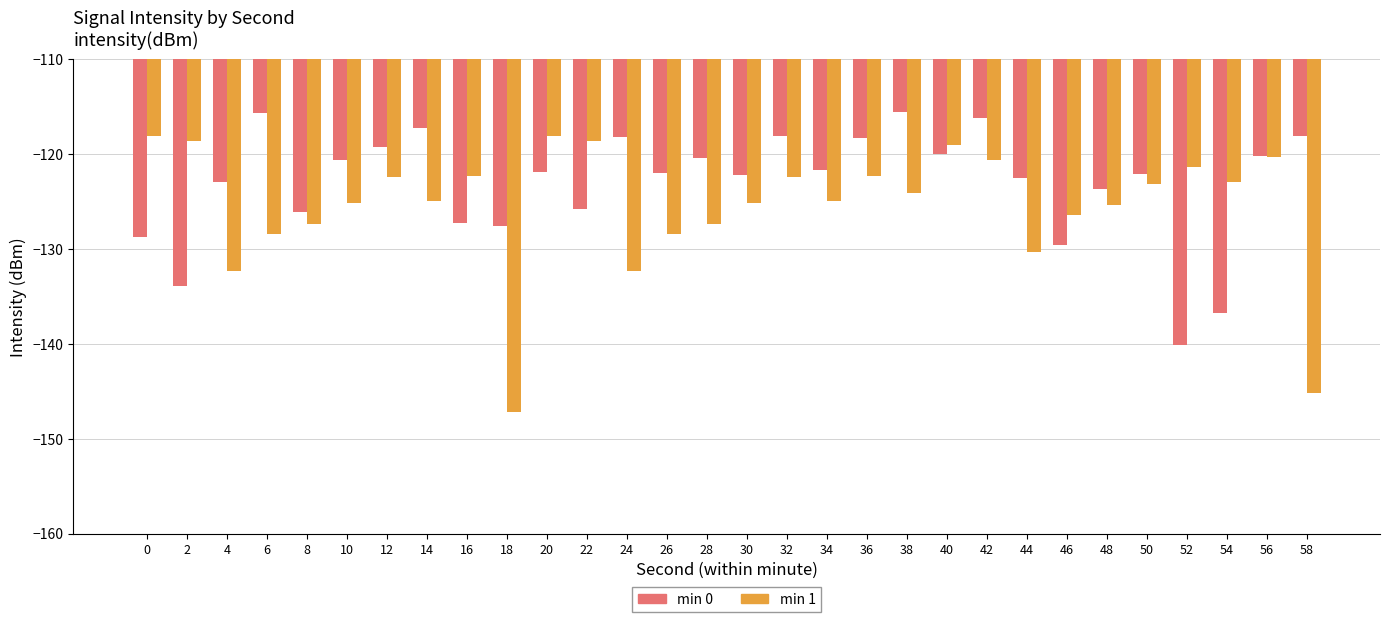

Which series changed the most between 12 and 40?

min 1